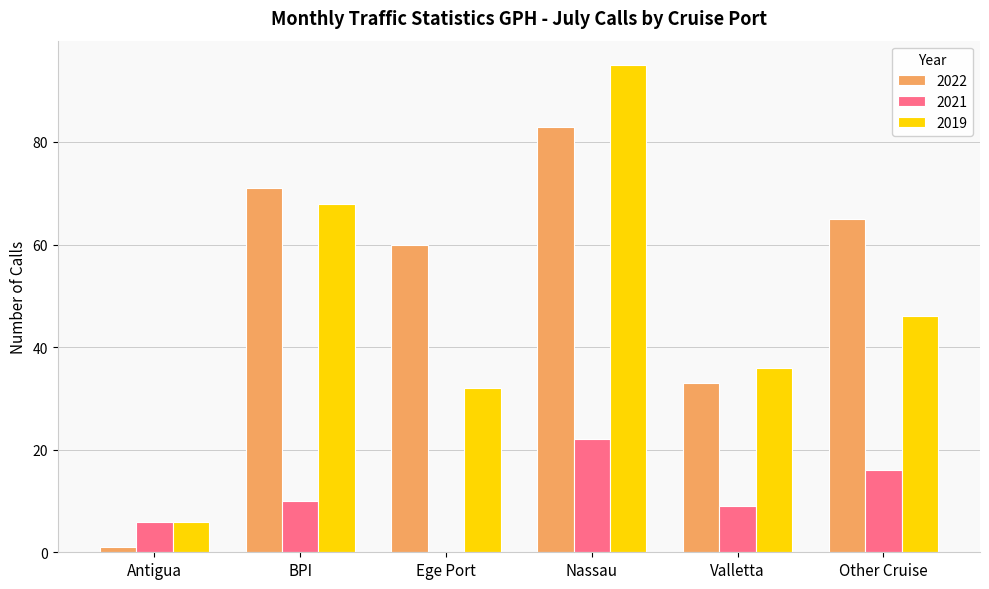

Reading left to right, what are all the values shown in this chart?

2022: 1	71	60	83	33	65
2021: 6	10	0	22	9	16
2019: 6	68	32	95	36	46